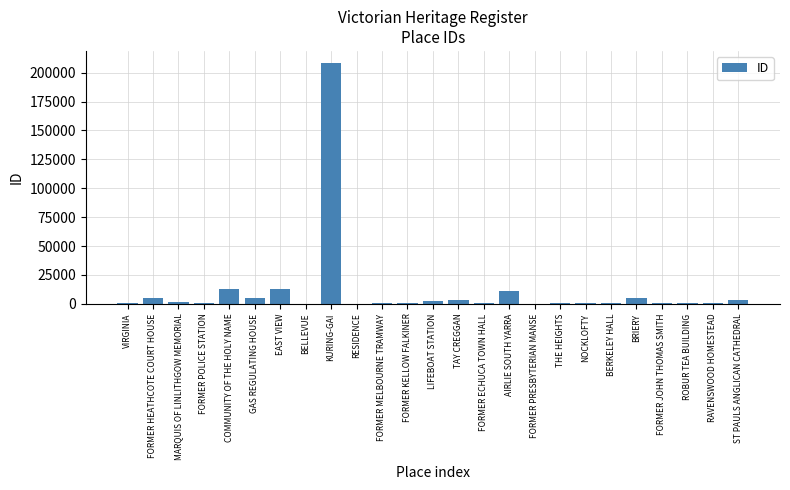

What is the ratio of the value at TAY CREGGAN to the value at FORMER POLICE STATION?

3.1